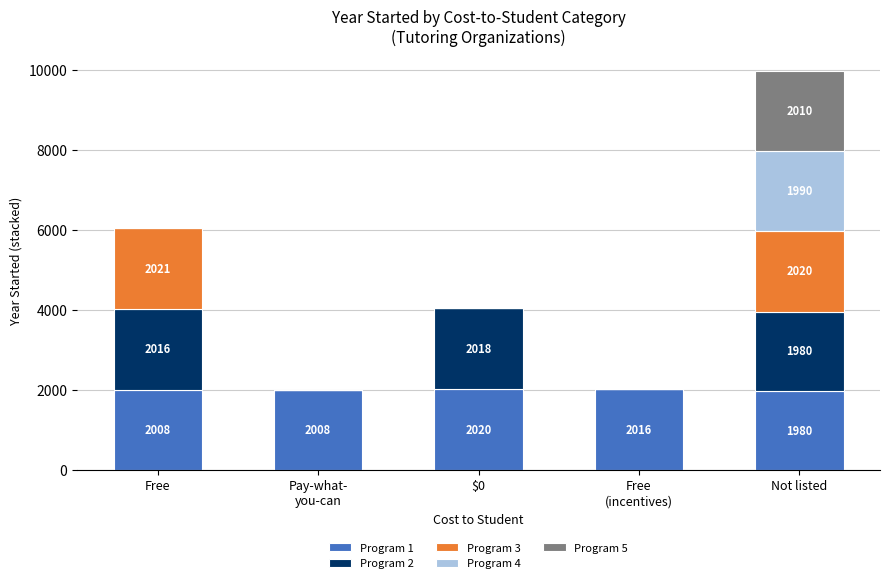

At which category is the sum across all series the highest?

Not listed